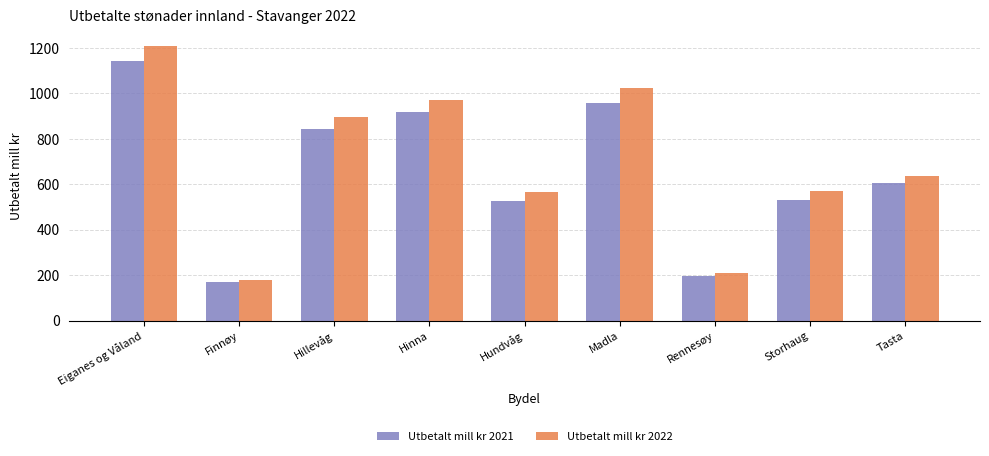

Is it true that Utbetalt mill kr 2022 equals 293.2 at Eiganes og Våland?

False